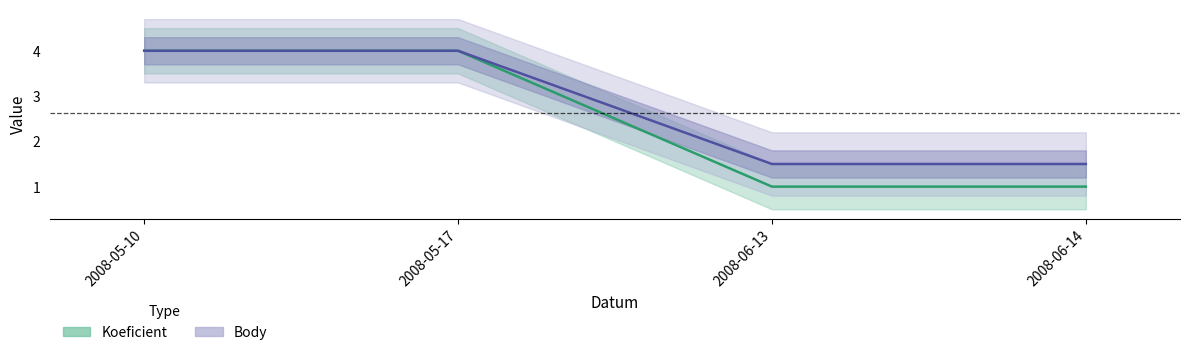

Between 2008-05-10 and 2008-06-13, which series saw the biggest shift?

Koeficient